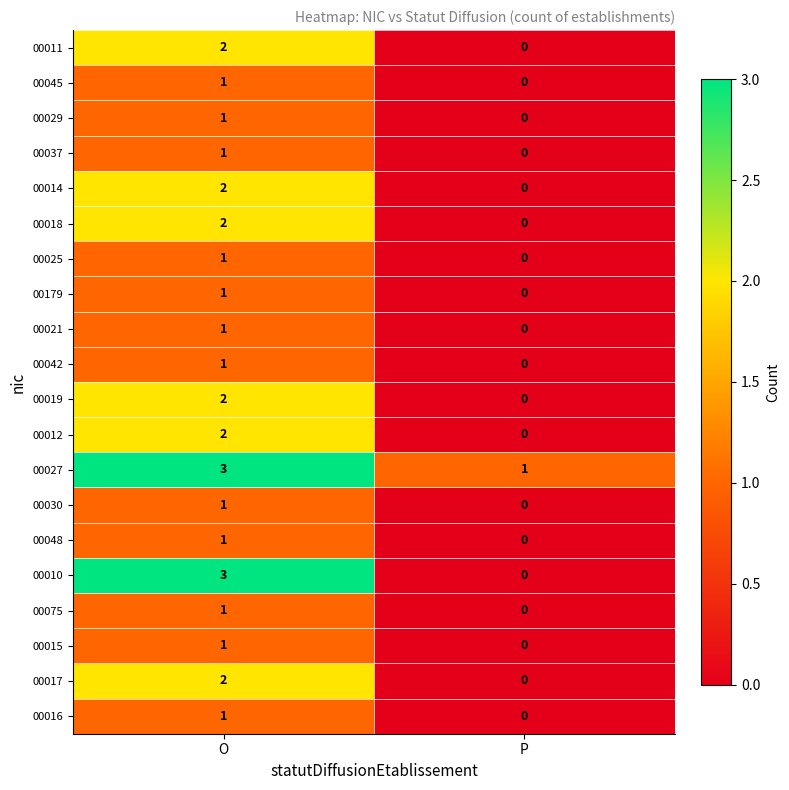

What is the total value across all series at O?

30